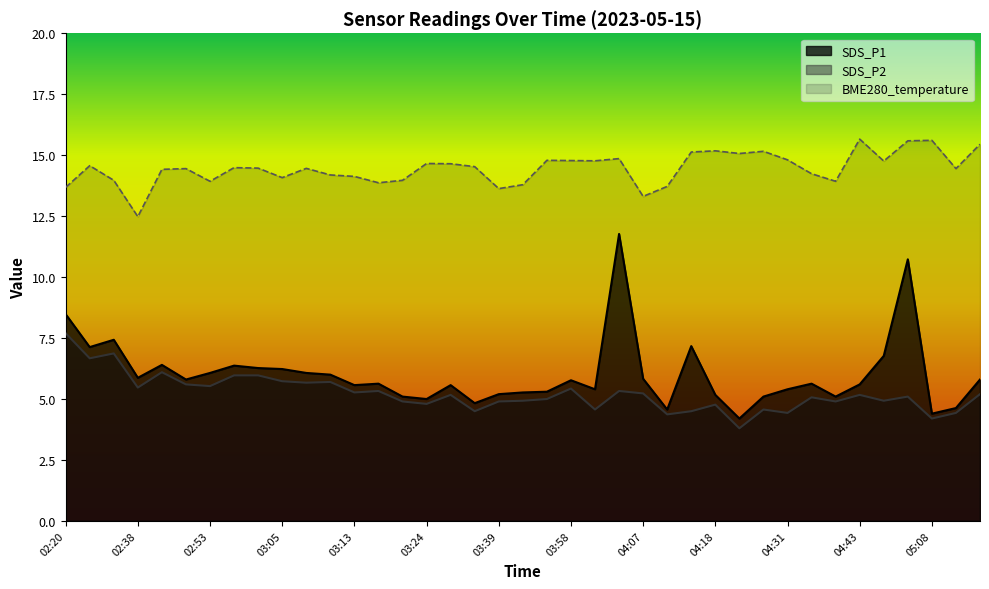

Between 02:38 and 03:05, which series saw the biggest shift?

BME280_temperature